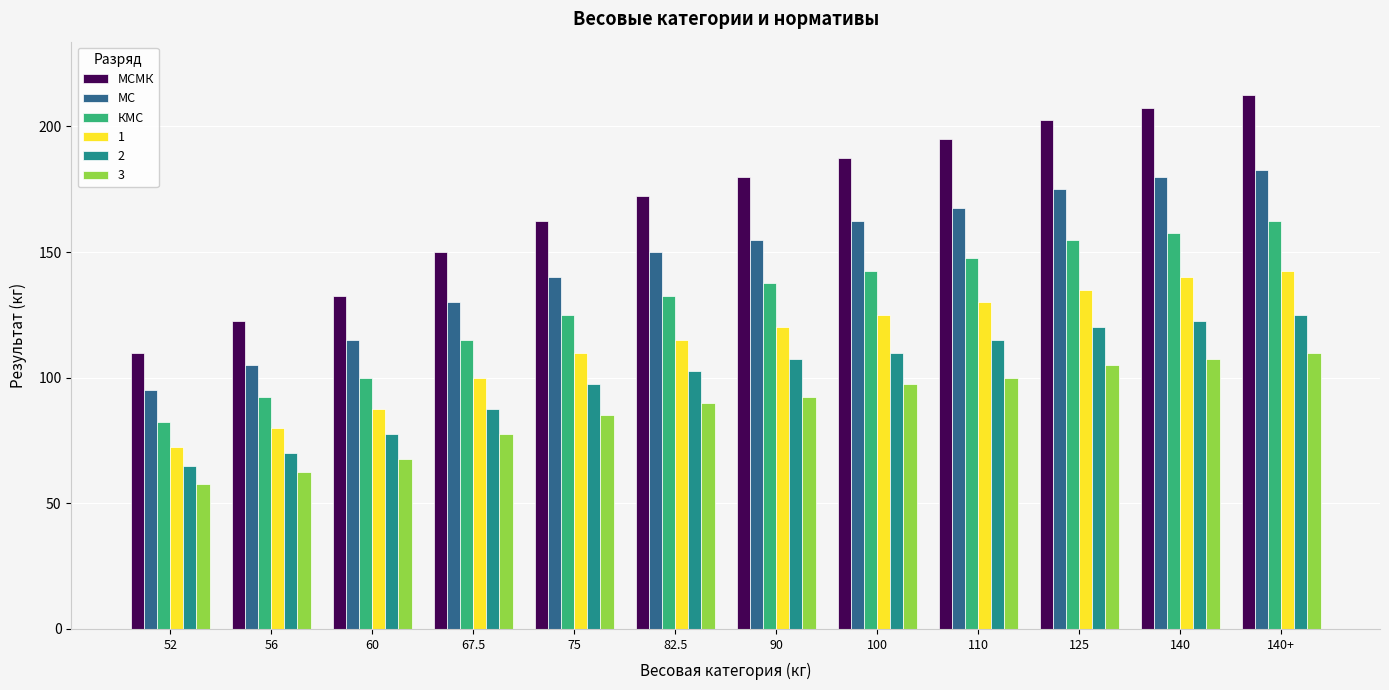

Read the МСМК value at 60.

132.5